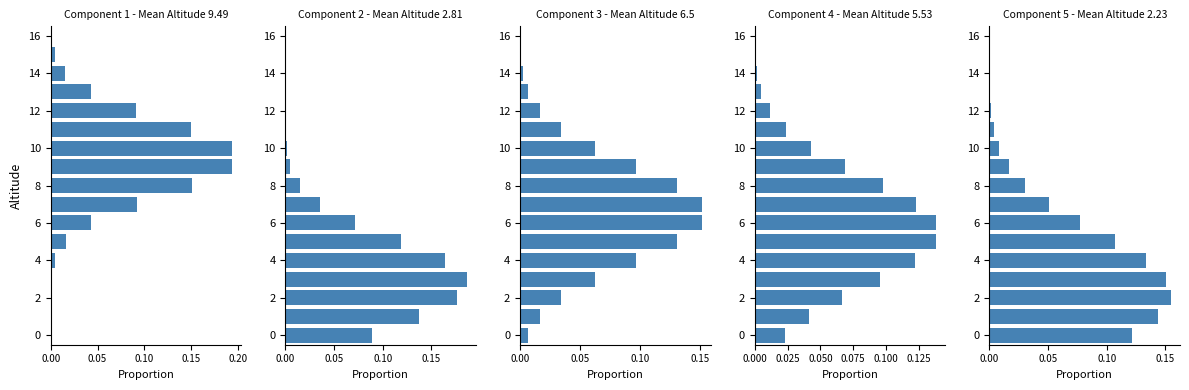

What is the difference between the maximum and minimum values?

0.2